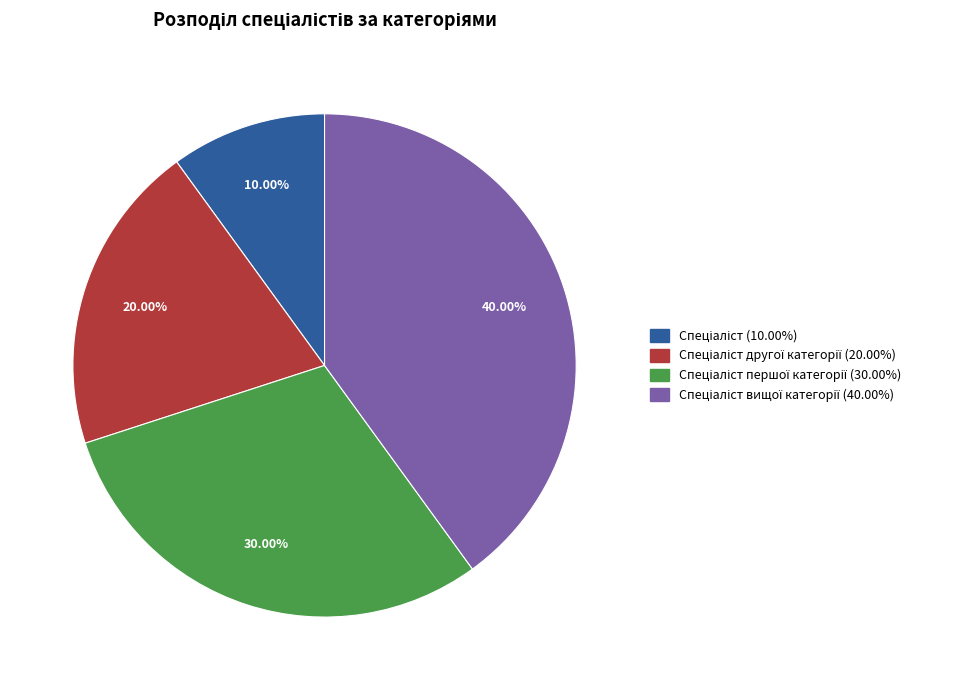

Is there any slice that represents more than half of the pie?

No